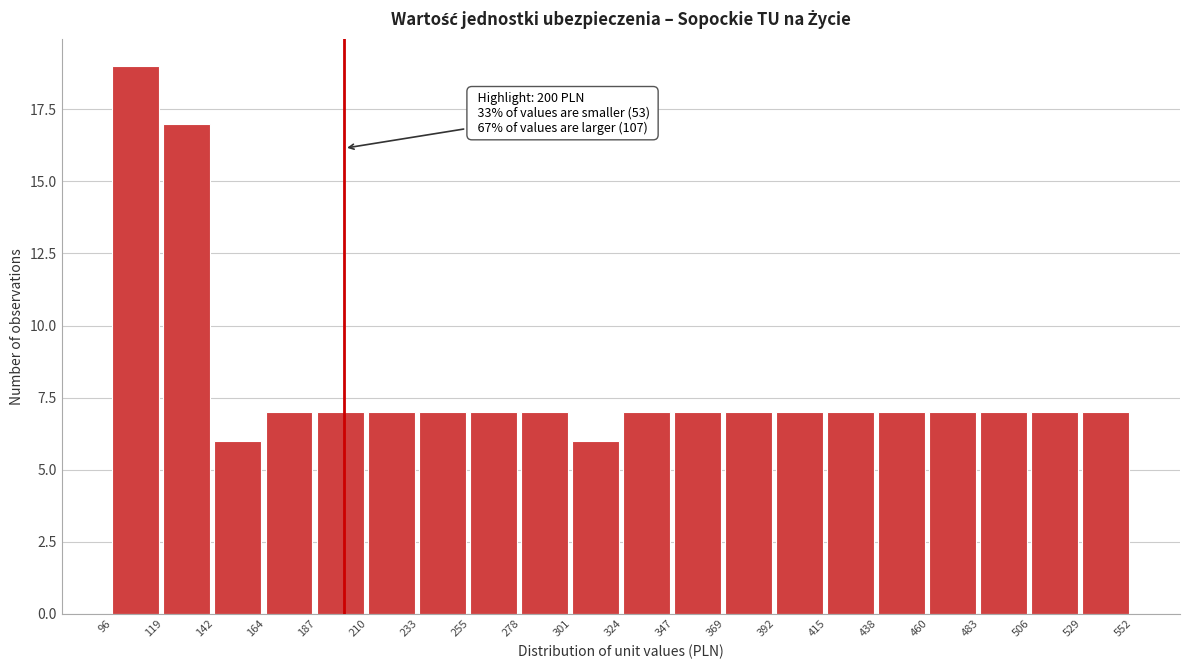

Over which range of the x-axis is the bar tallest?

96 to 119